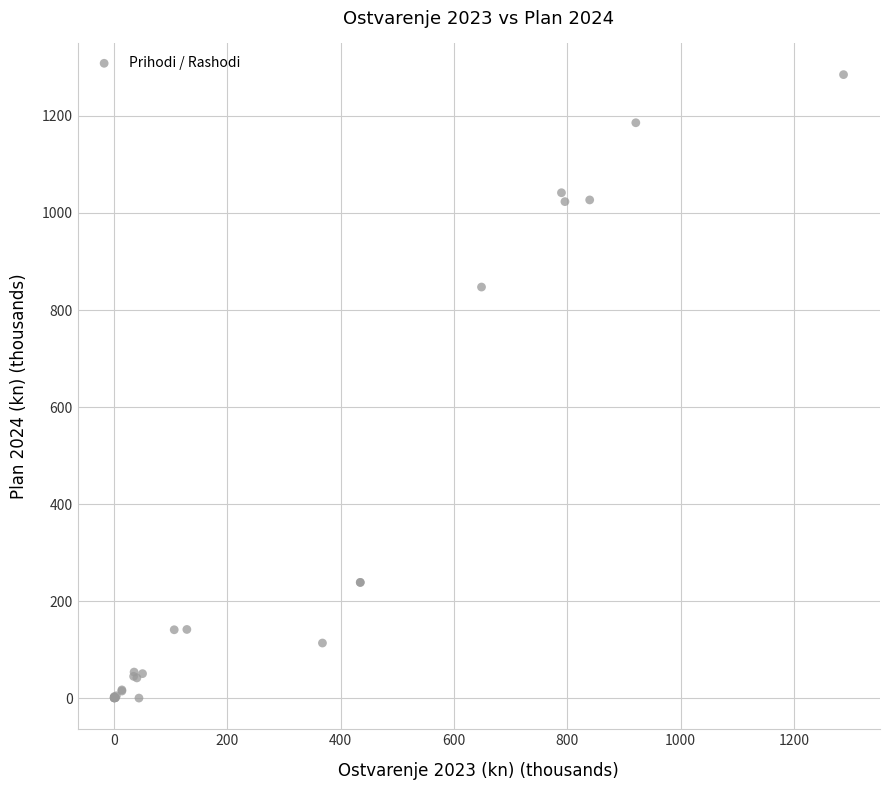

What Y value in the scatter plot is closest to 642?

847.3